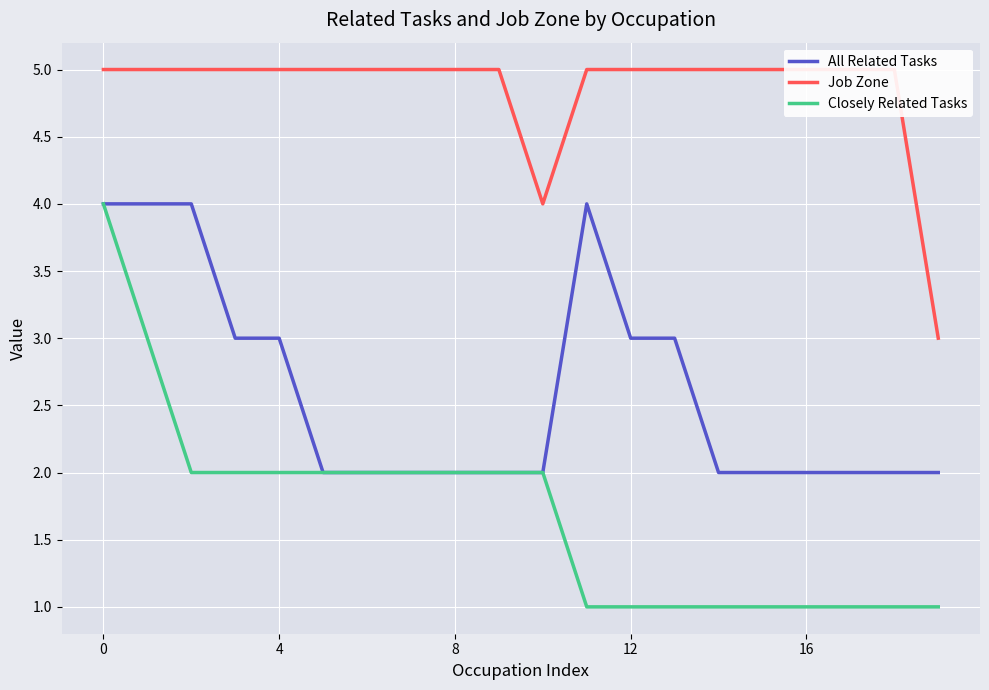

The value of All Related Tasks at 16 is 2. True or false?

True